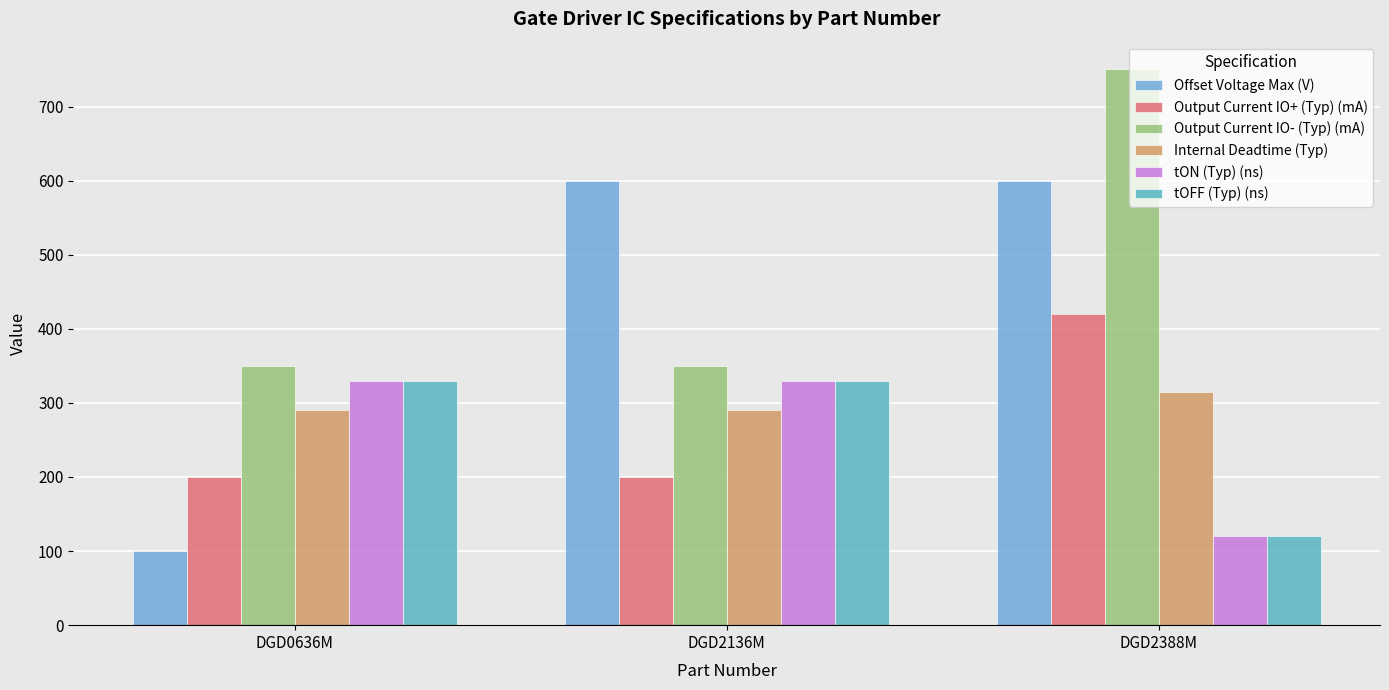

What is the total value across all series at DGD2136M?

2100